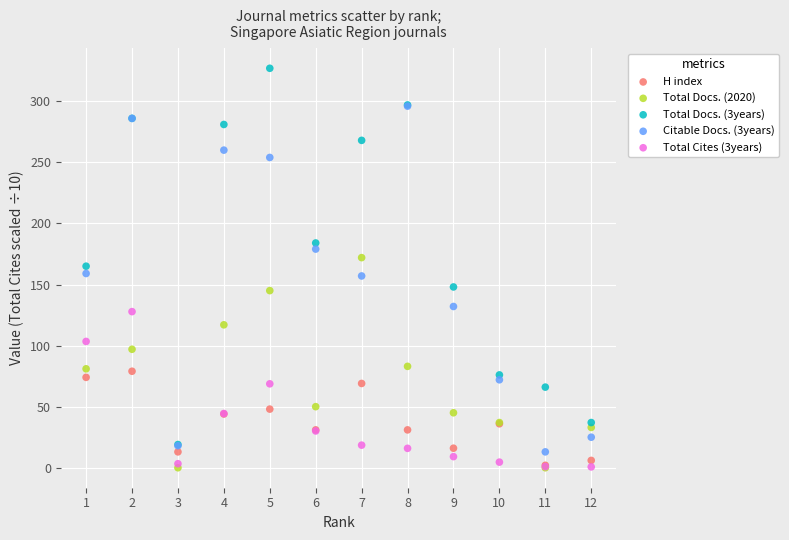

Which series contains the highest Y value?

Total Docs. (3years)